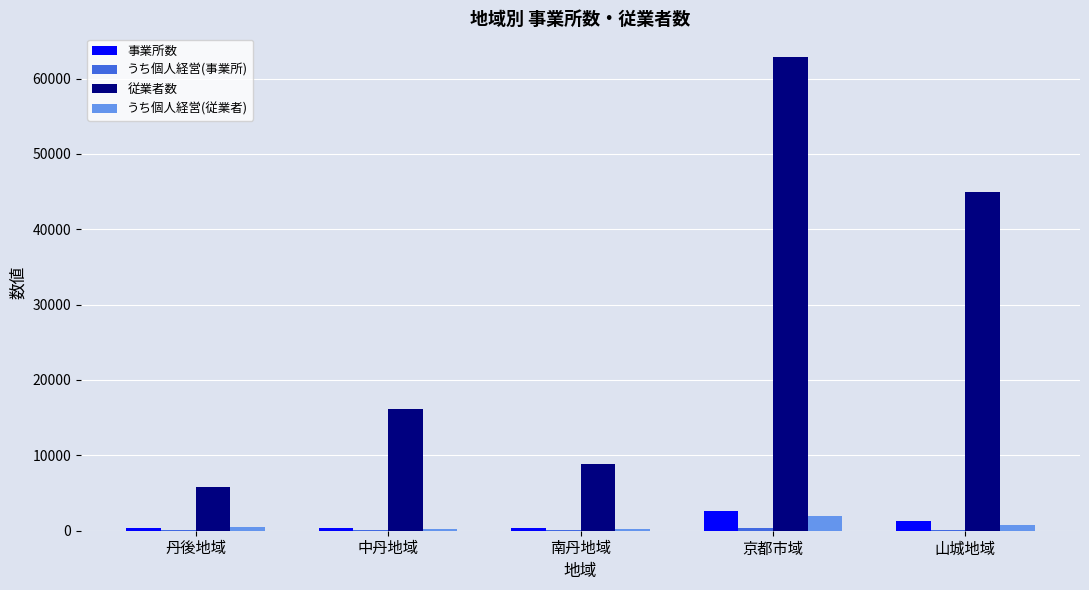

Is it true that 事業所数 equals 298 at 南丹地域?

True